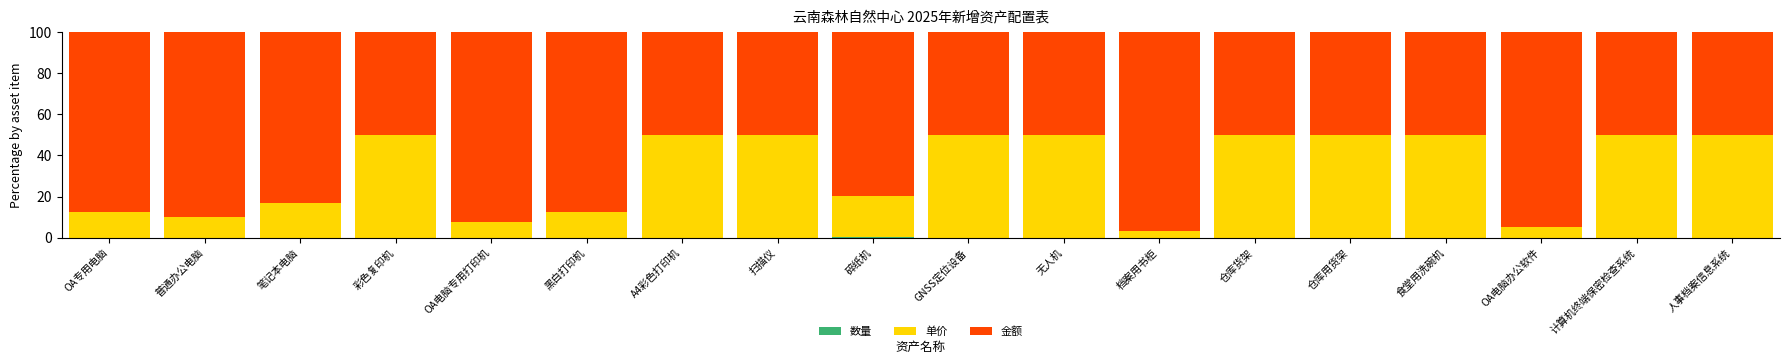

How many categories are shown in the chart?

18